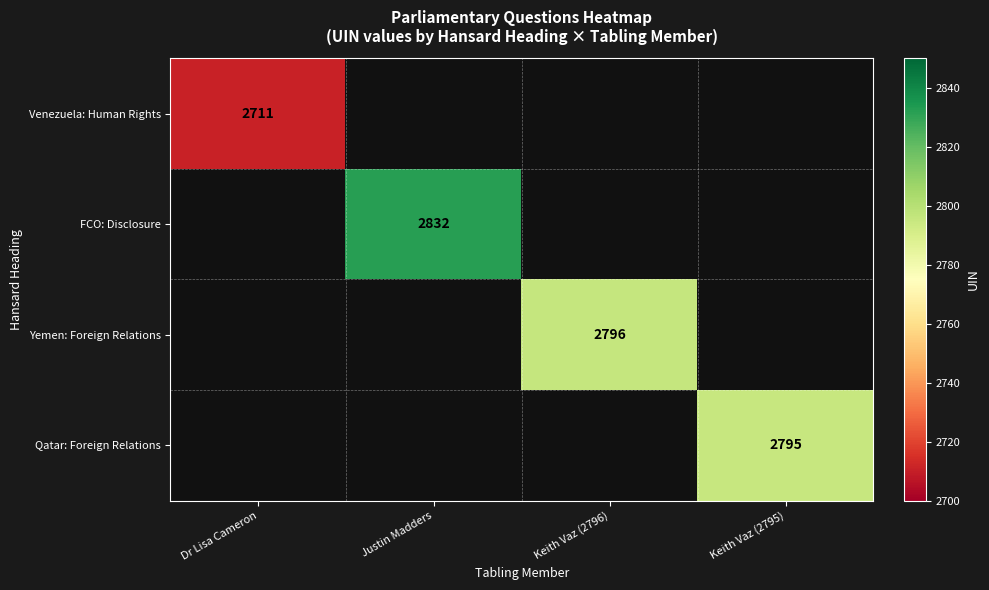

The FCO: Disclosure series shows 2832 at Justin Madders. True or false?

True